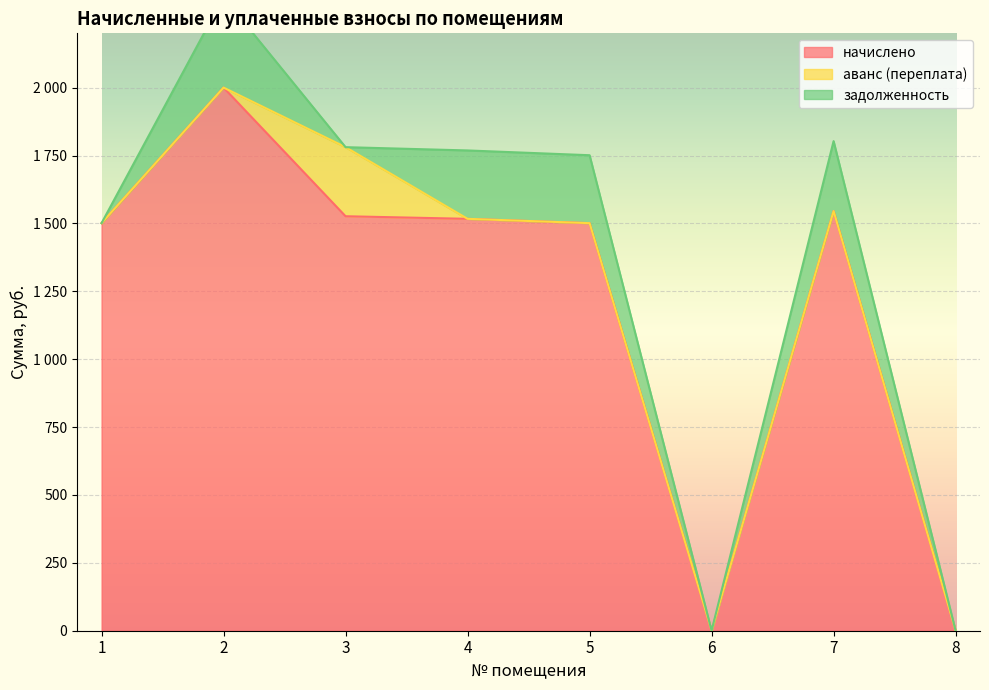

True or false: задолженность has a value of 223.1 at 8.

False